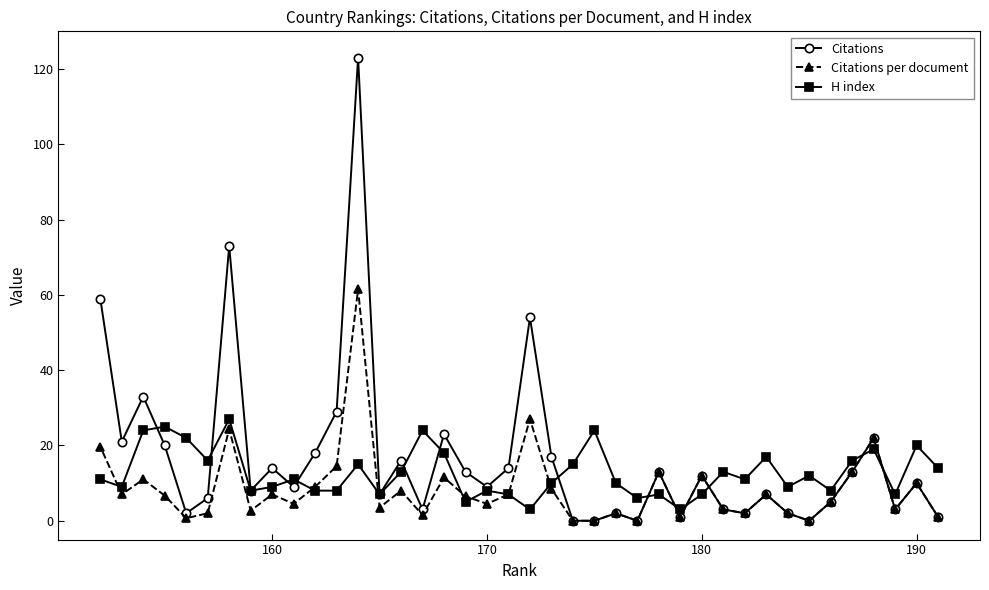

Which series has the largest range (max minus min)?

Citations